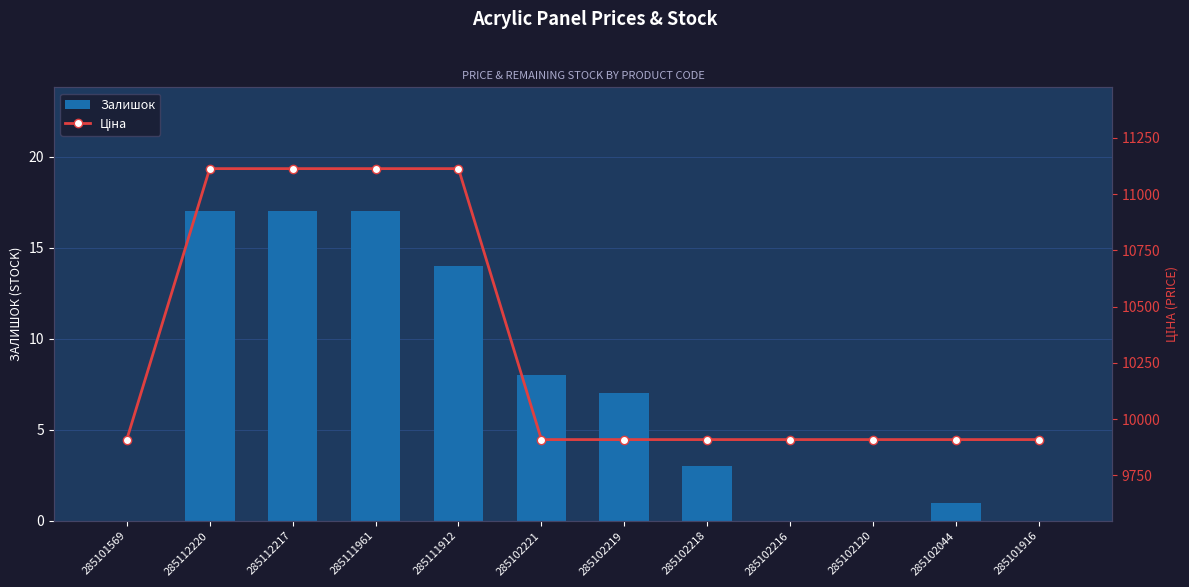

The Ціна series shows 5256.9 at 285102218. True or false?

False